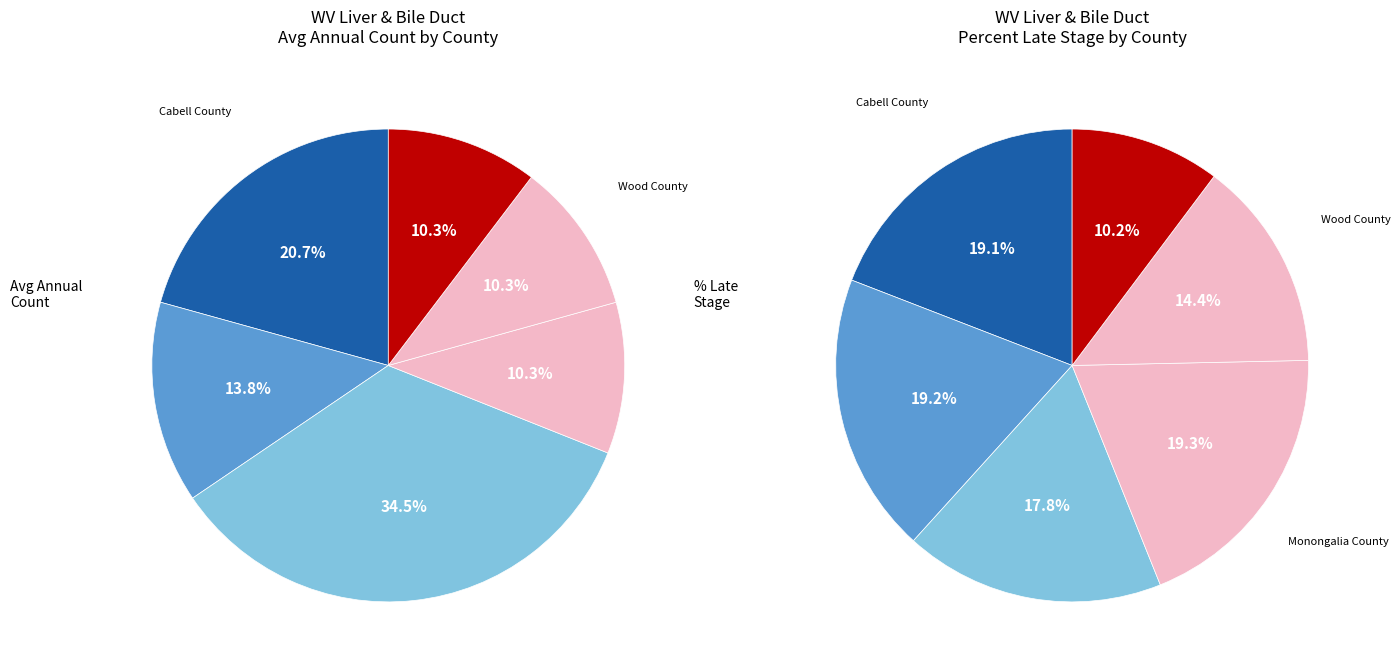

Rank the categories by value from highest to lowest.

Kanawha County, Cabell County, Mercer County, Monongalia County, Wood County, Berkeley County